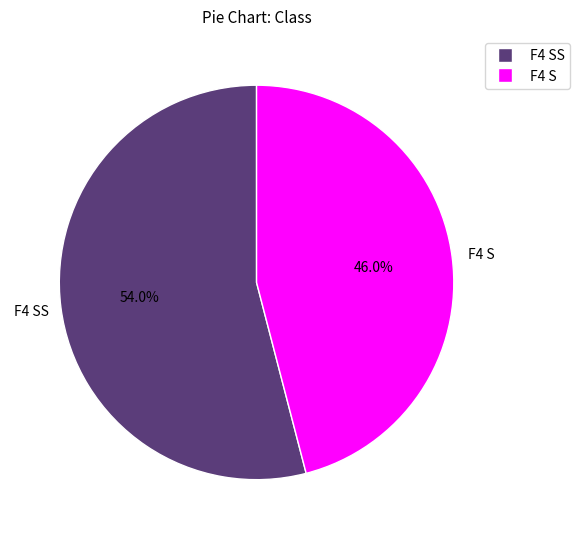

How many segments does this pie chart have?

2